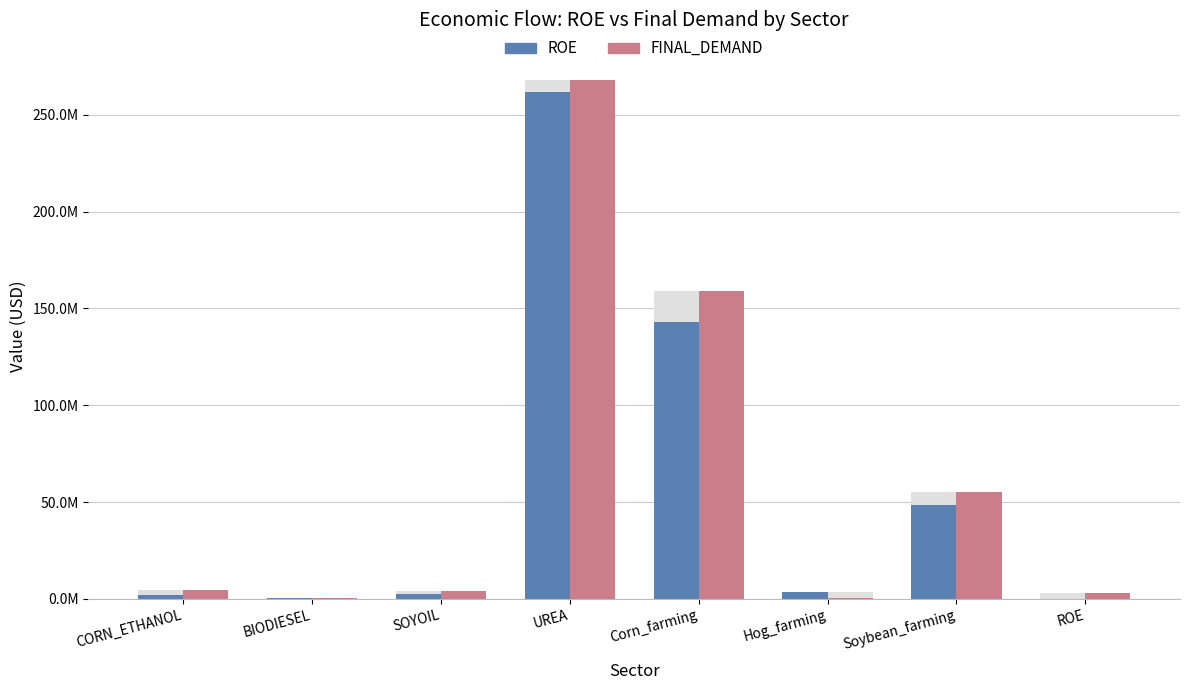

Between Hog_farming and ROE, which series saw the biggest shift?

ROE